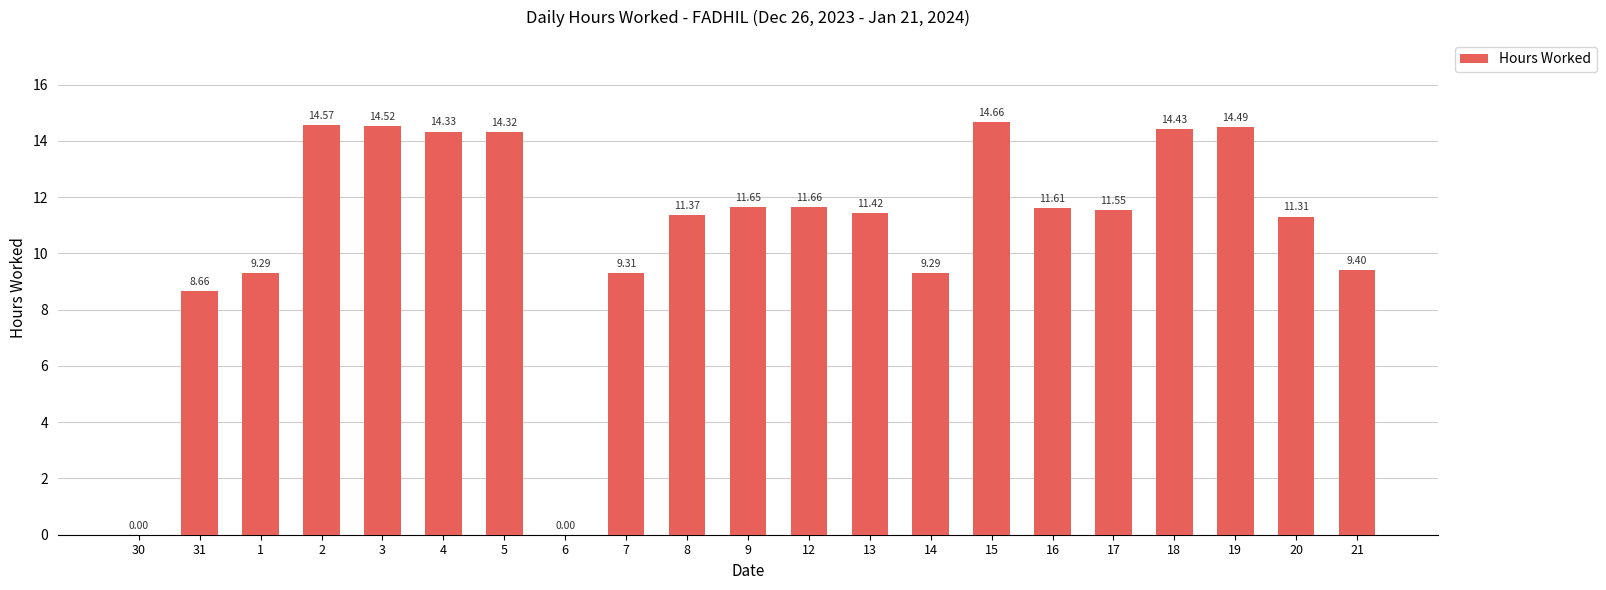

What is the sum of the values at 7 and 5?

23.6